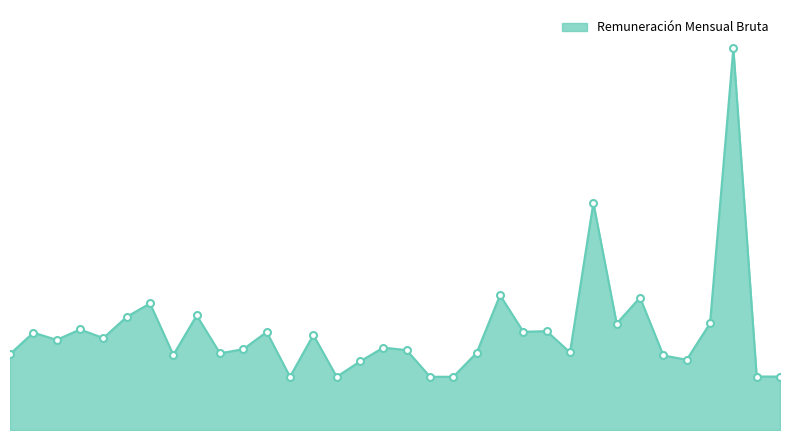

Does the chart have visible grid lines?

No